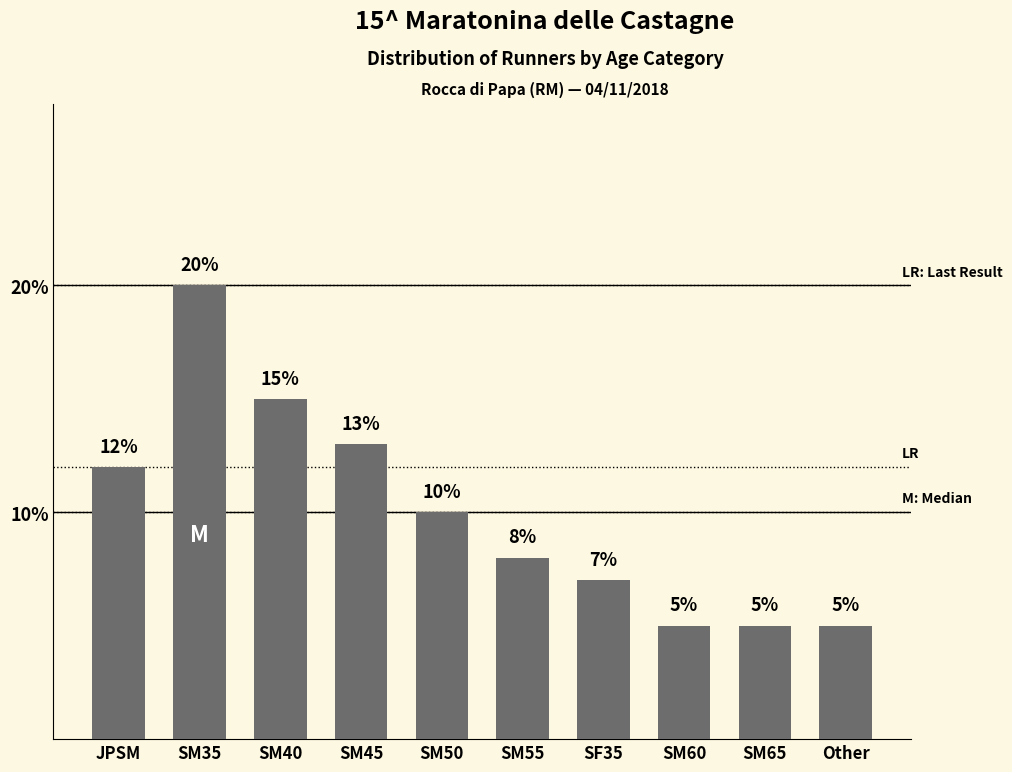

Where does the data first go above 10?

JPSM